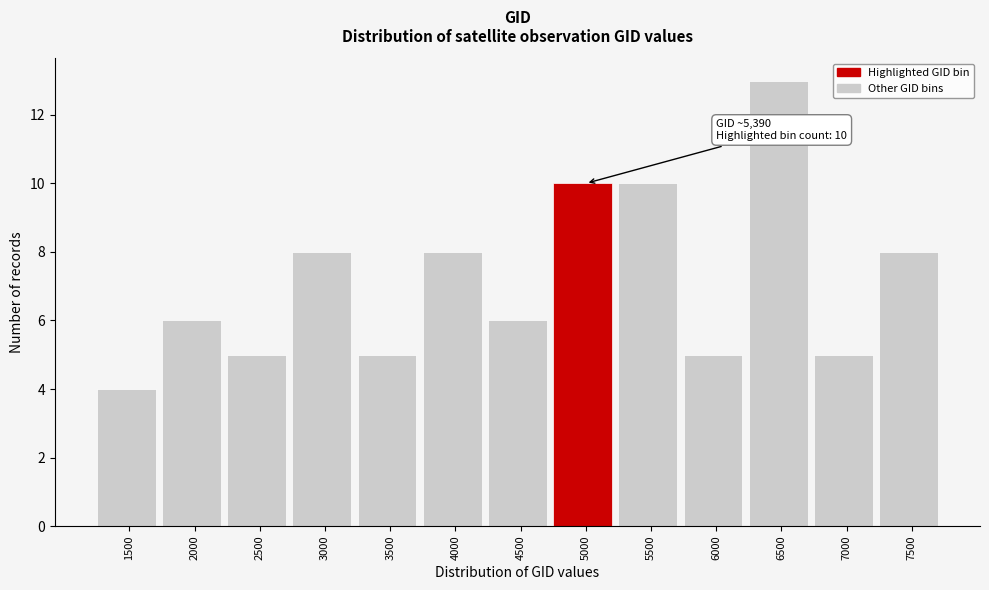

Reading right to left, extract all data points from this chart.

7500=8	7000=5	6500=13	6000=5	5500=10	5000=10	4500=6	4000=8	3500=5	3000=8	2500=5	2000=6	1500=4